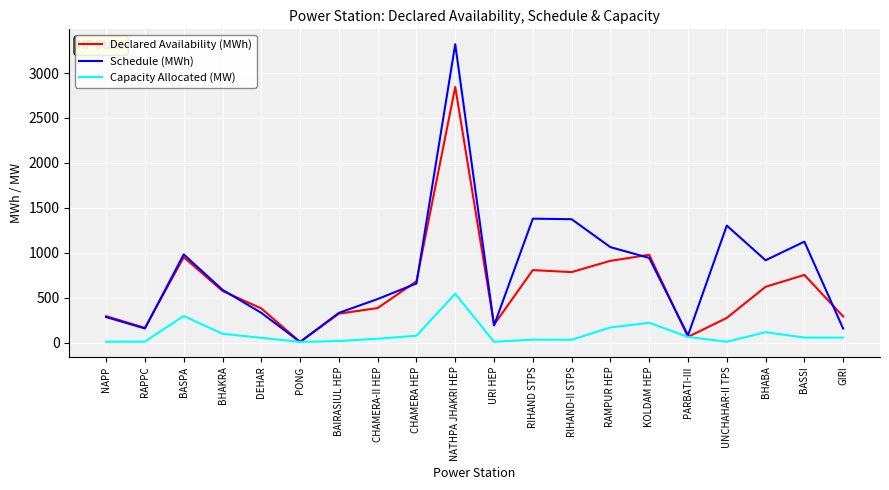

Is it true that Schedule (MWh) equals 1064.7 at RAMPUR HEP?

True